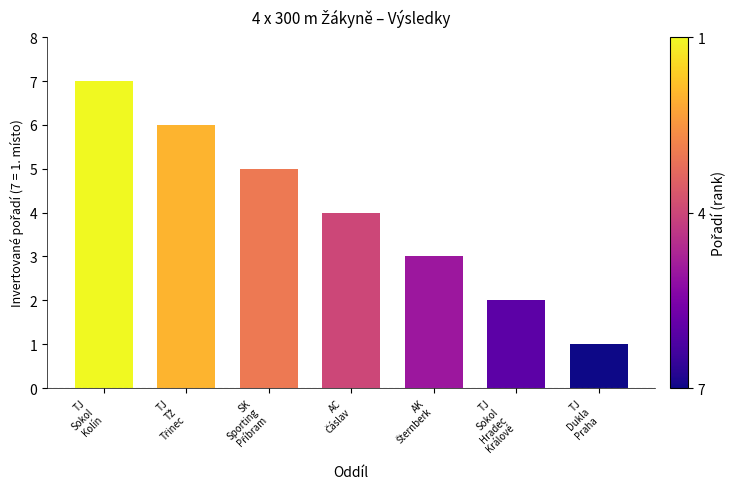

What is the sum of all values?

28